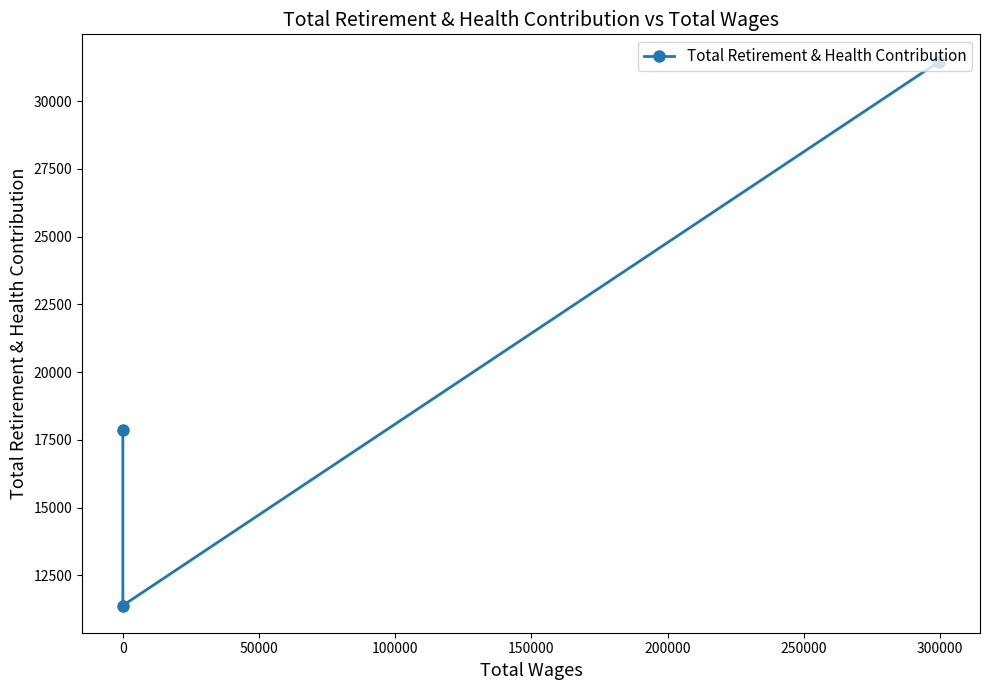

What is the average value?

20245